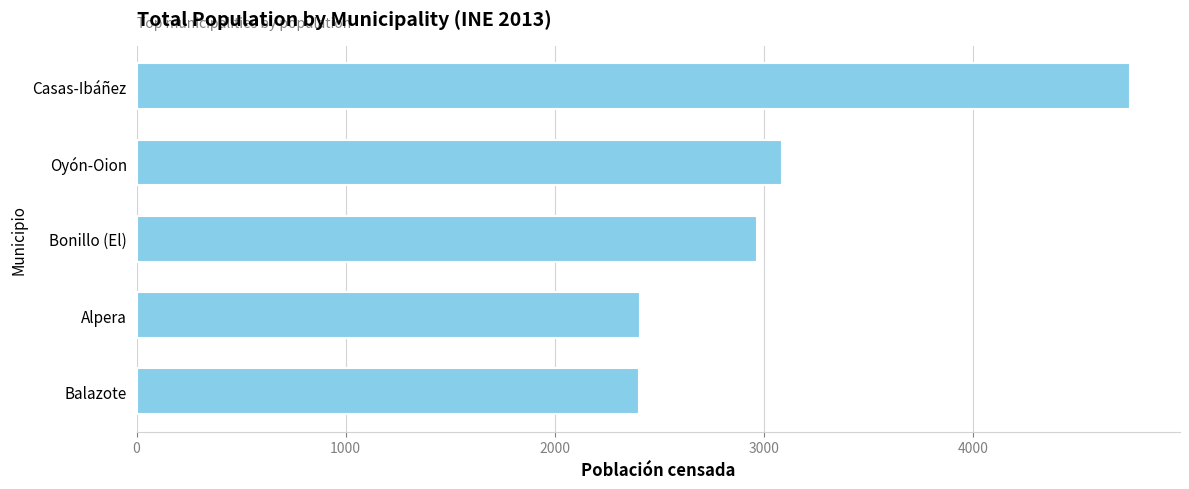

The chart shows a value of 4753 at Casas-Ibáñez. True or false?

True